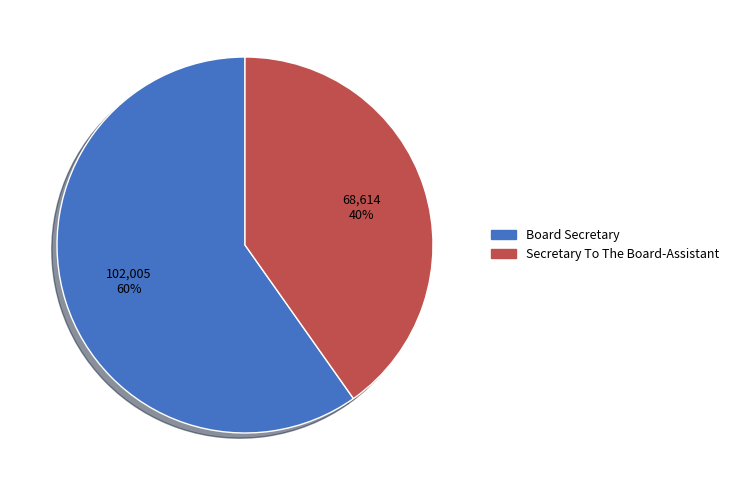

To the nearest percent, what percentage of the pie is Board Secretary?

60%